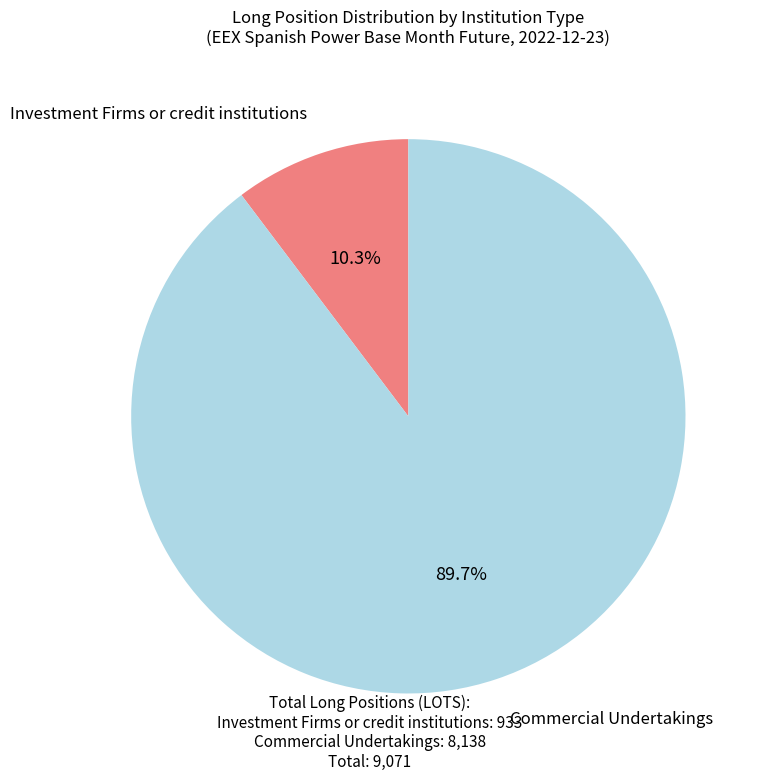

Is there a majority slice in this chart?

Yes